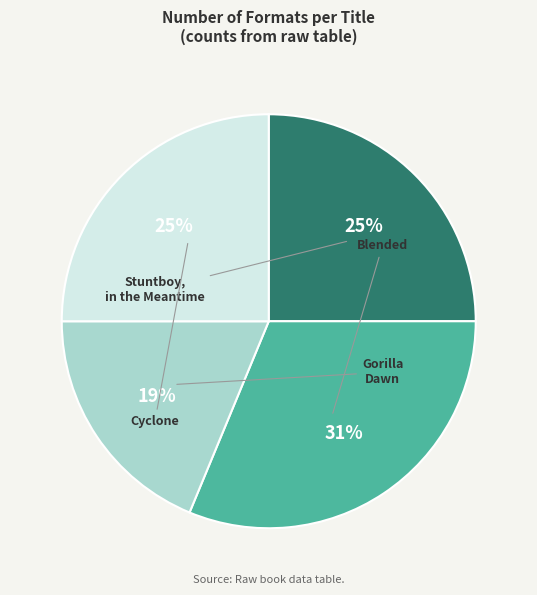

How much of the chart is everything except Cyclone?

75.0%